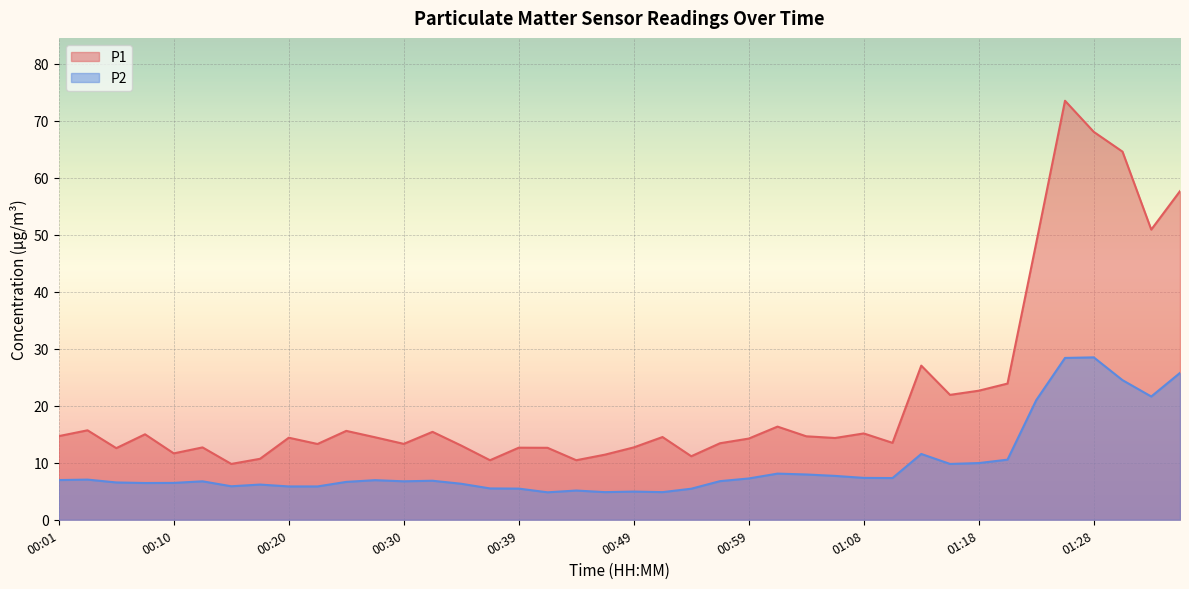

Reading right to left, transcribe all the data shown in this chart.

P1: 57.7	50.9	64.6	68.1	73.5	48.6	23.9	22.6	21.9	27.1	13.5	15.2	14.3	14.7	16.4	14.2	13.4	11.2	14.5	12.7	11.4	10.4	12.6	12.7	10.4	13.0	15.4	13.3	14.5	15.6	13.3	14.4	10.7	9.8	12.7	11.7	15.0	12.6	15.7	14.7
P2: 25.8	21.6	24.5	28.5	28.4	21.0	10.6	9.9	9.8	11.6	7.3	7.3	7.7	8.0	8.1	7.2	6.8	5.5	4.8	5.0	4.8	5.1	4.8	5.5	5.5	6.3	6.8	6.8	7.0	6.7	5.8	5.8	6.2	5.9	6.8	6.5	6.5	6.5	7.0	7.0